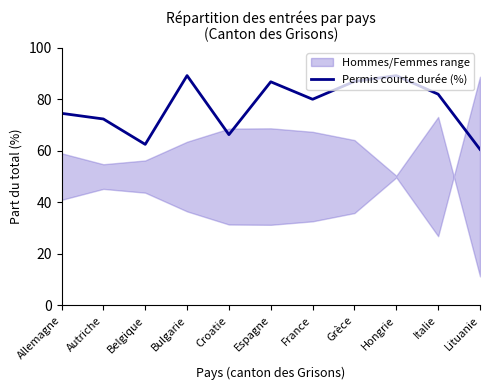

What is the sum of the values at Grèce and Bulgarie?

176.1